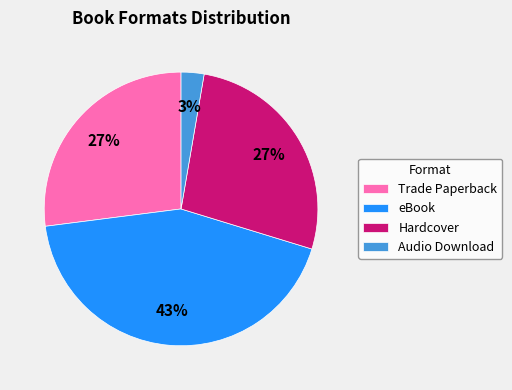

Which has a higher value, eBook or Audio Download?

eBook